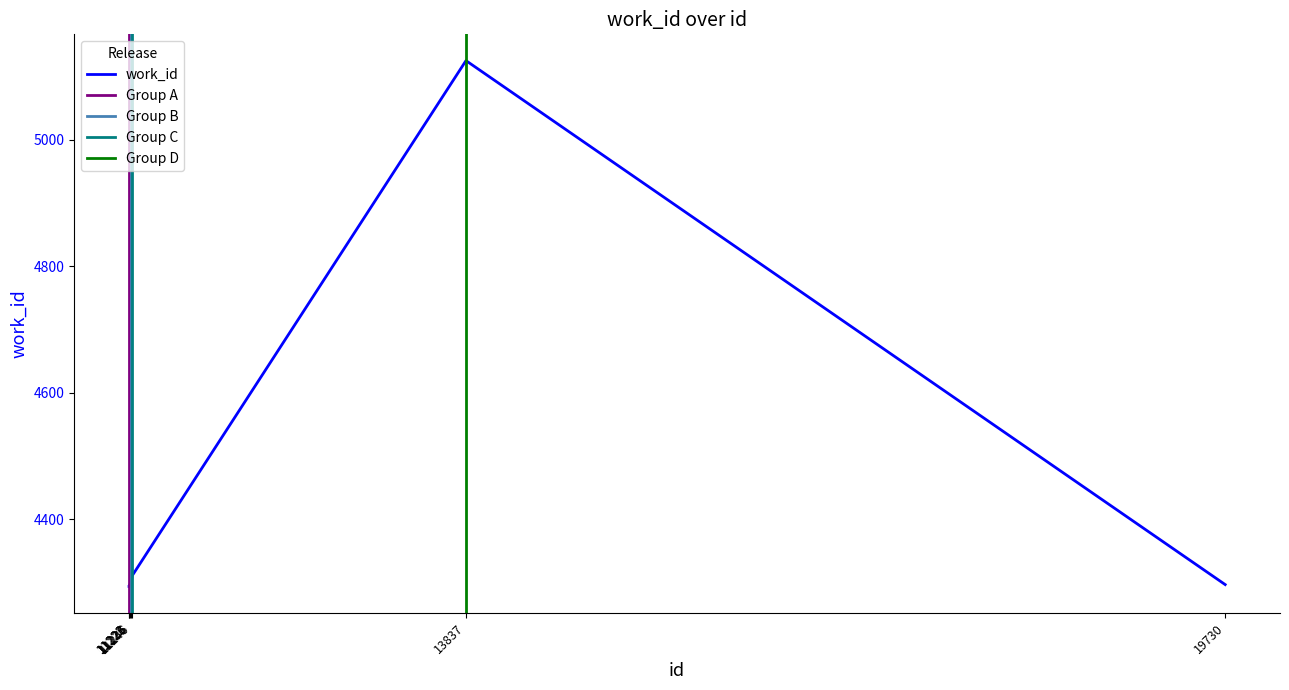

What is the value of the 7th point from the left?

4297